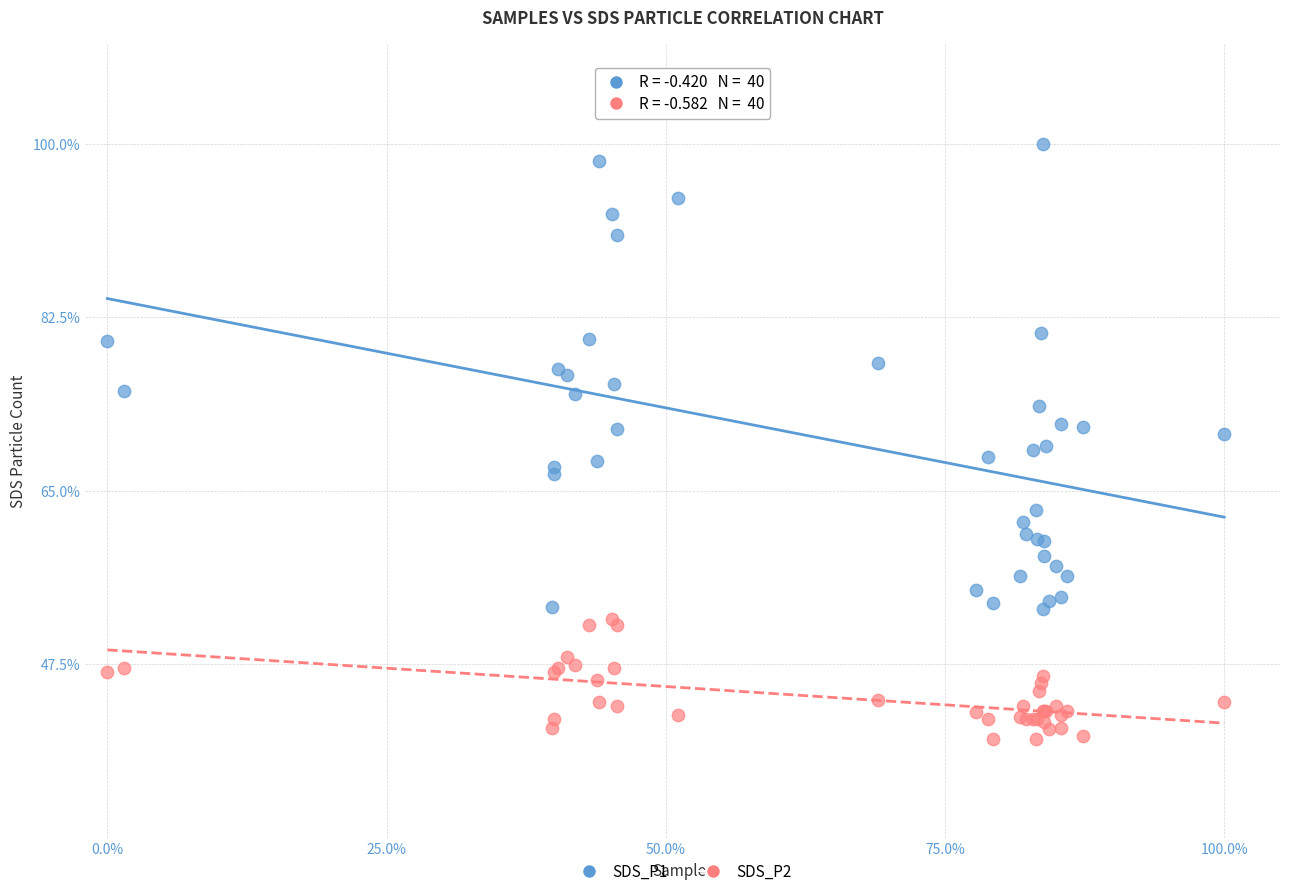

What are all the series names shown in the legend?

SDS_P1, SDS_P2